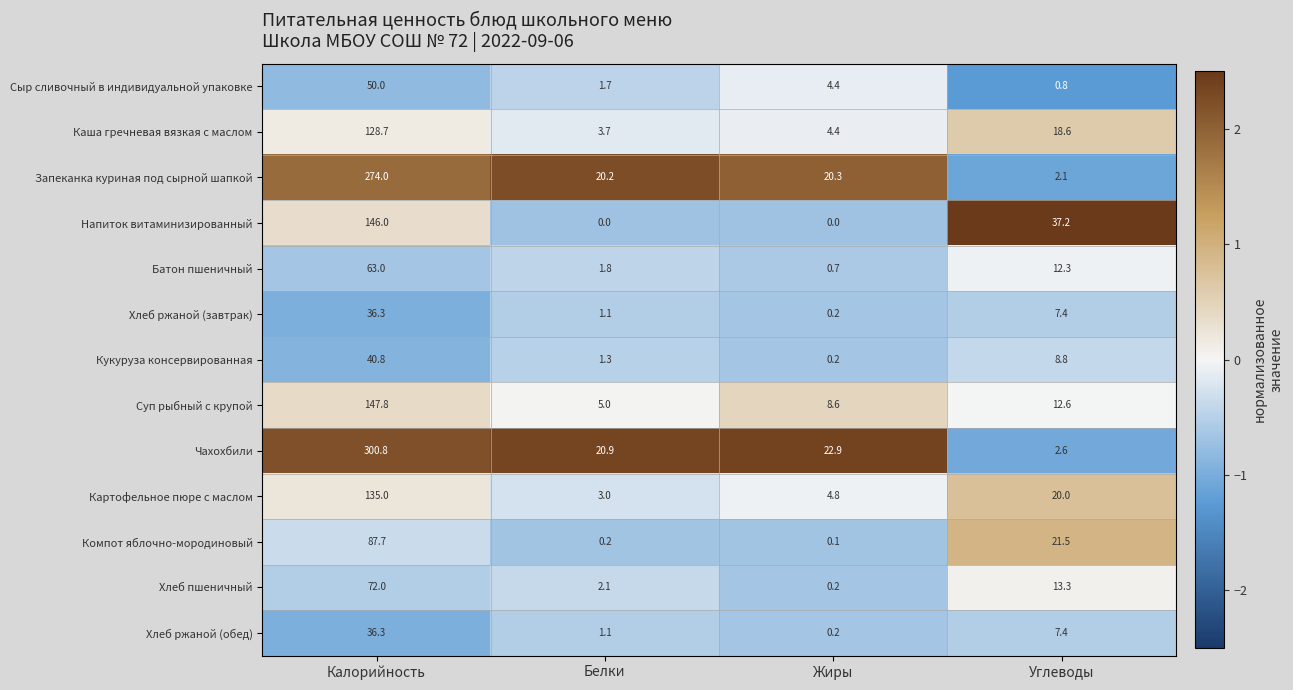

What is the sum of the Батон пшеничный values at Углеводы and Калорийность?

75.3